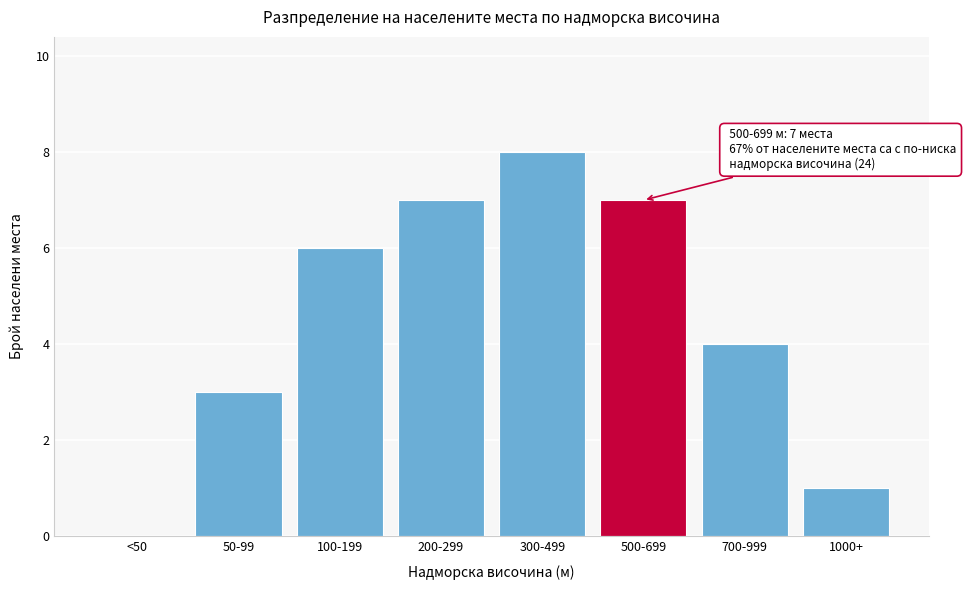

Reading left to right, transcribe all the data shown in this chart.

<50=0	50-99=3	100-199=6	200-299=7	300-499=8	500-699=7	700-999=4	1000+=1